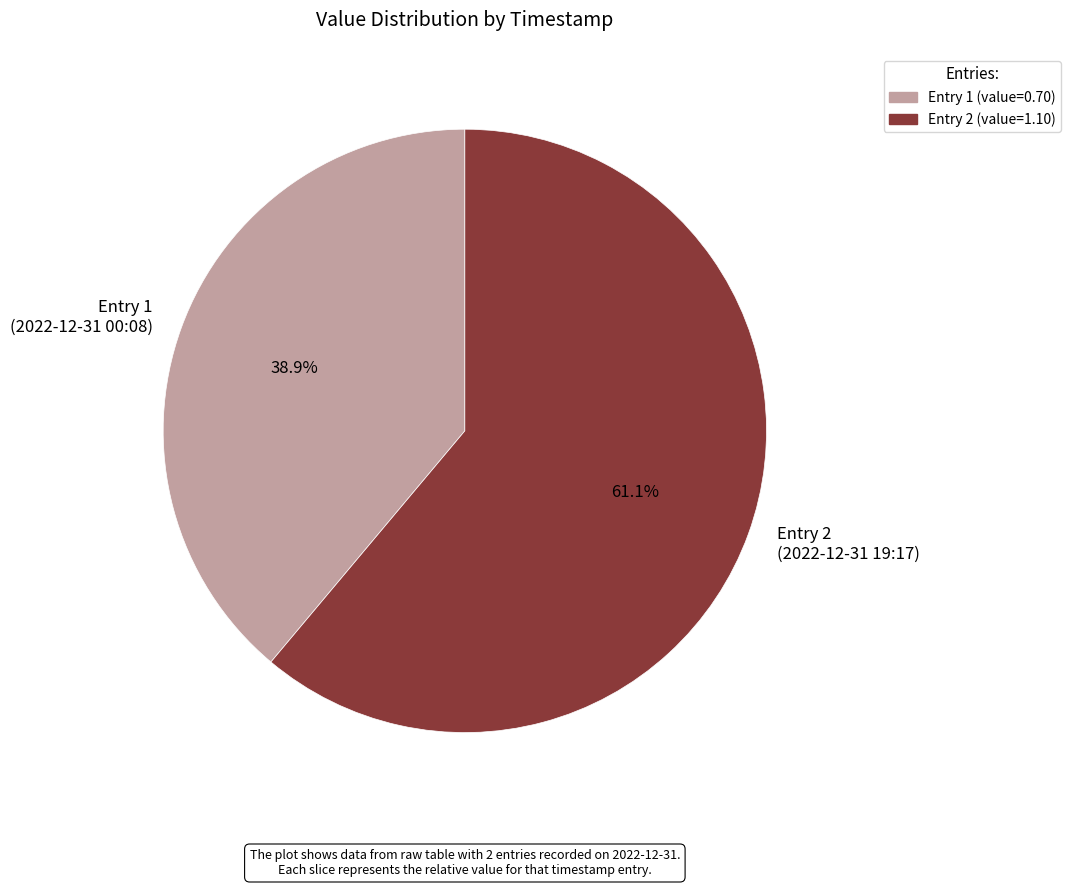

How much of the chart is everything except Entry 2 (value=1.10)?

38.9%